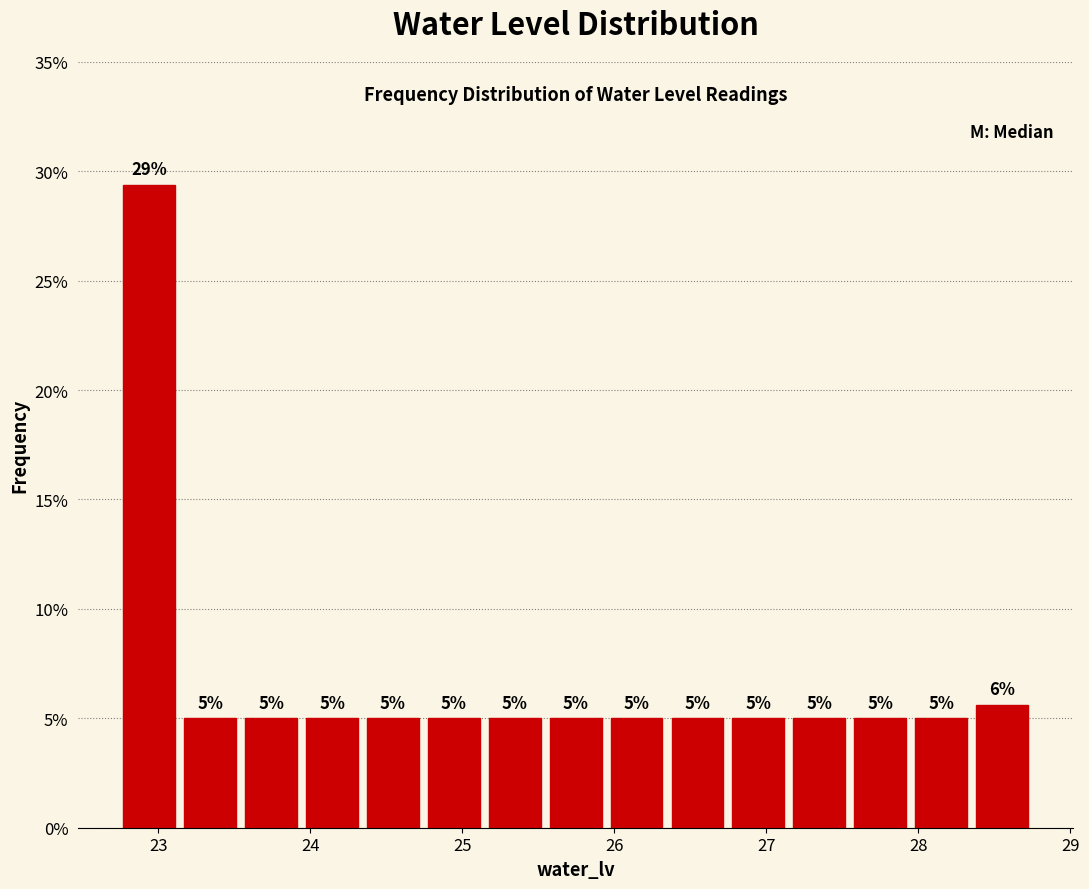

Over which range of the x-axis is the bar tallest?

22.7 to 23.1